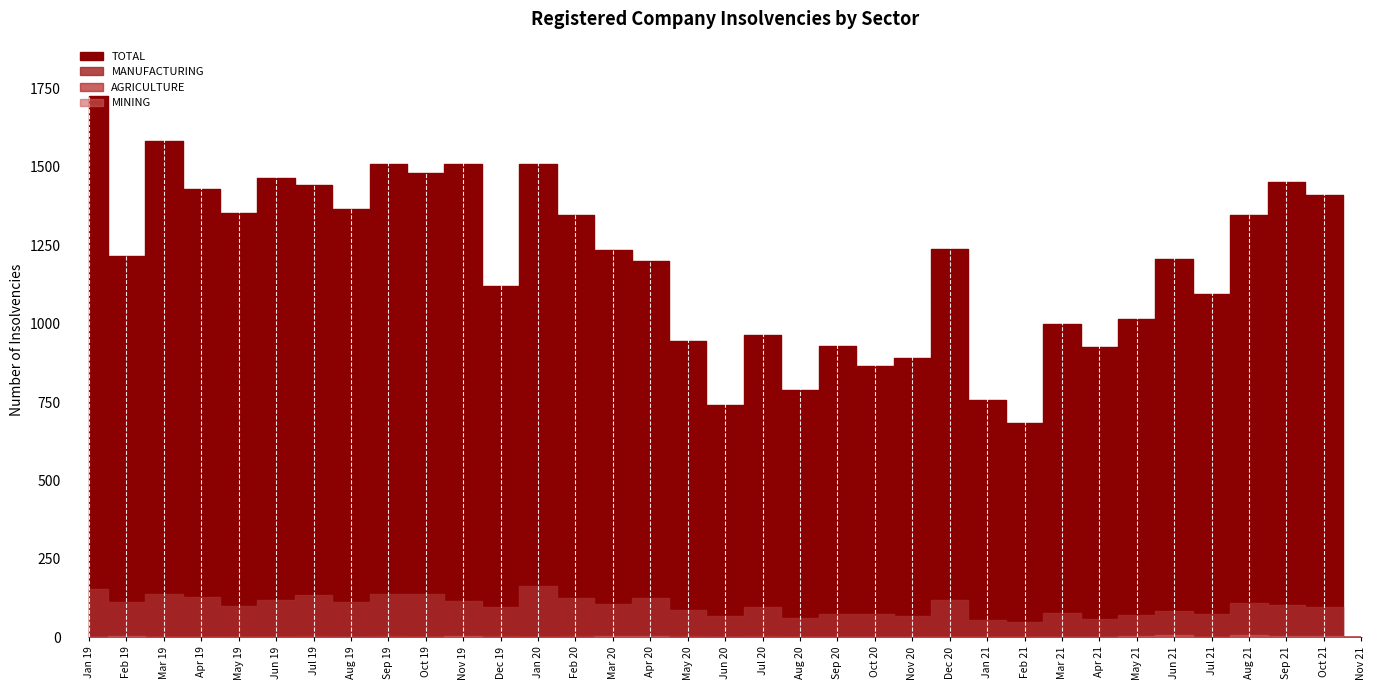

Is the value of MINING at Aug 21 greater than the value of TOTAL at Apr 20?

No